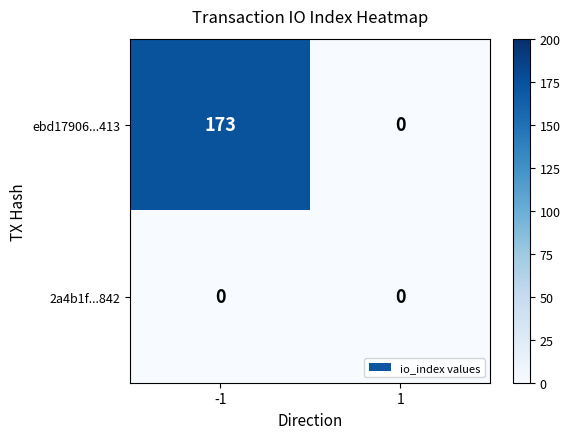

Rank the series by their maximum value, from highest to lowest.

ebd17906...413, 2a4b1f...842